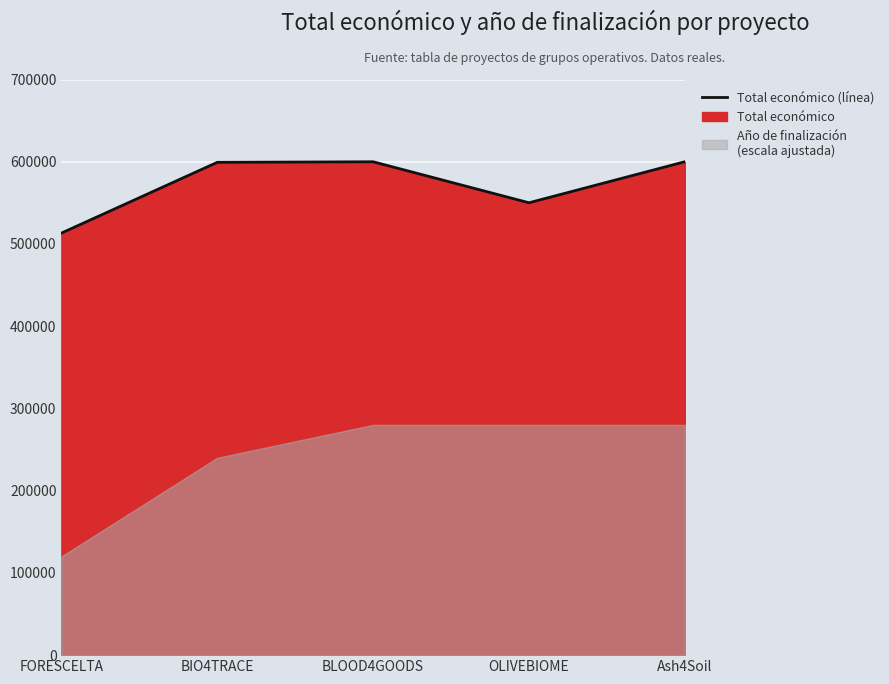

At which category does the data reach its first local valley?

OLIVEBIOME